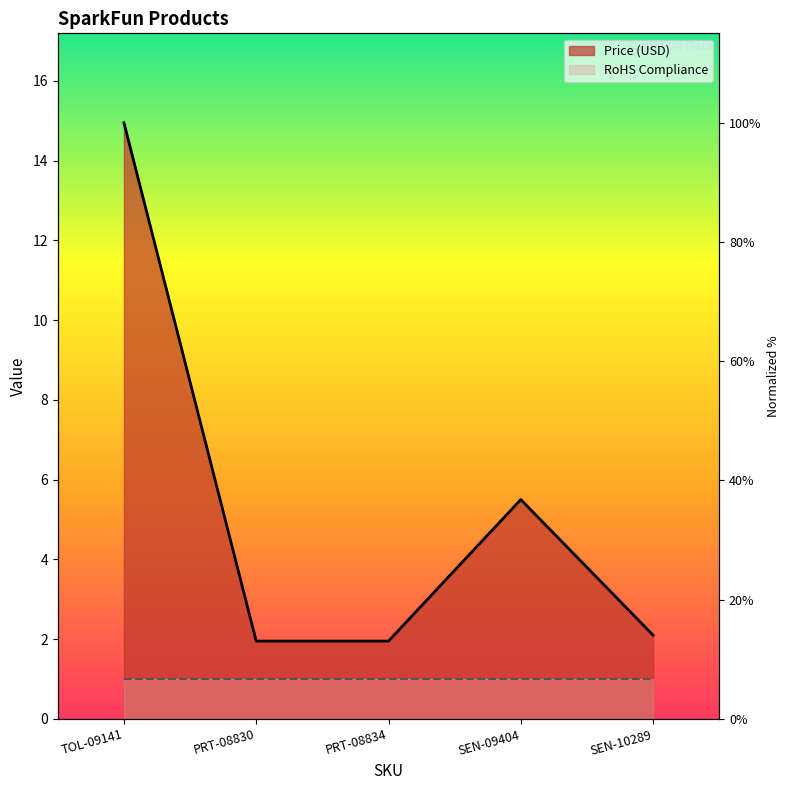

List the labels in order of value, largest first.

TOL-09141, SEN-09404, SEN-10289, PRT-08830, PRT-08834